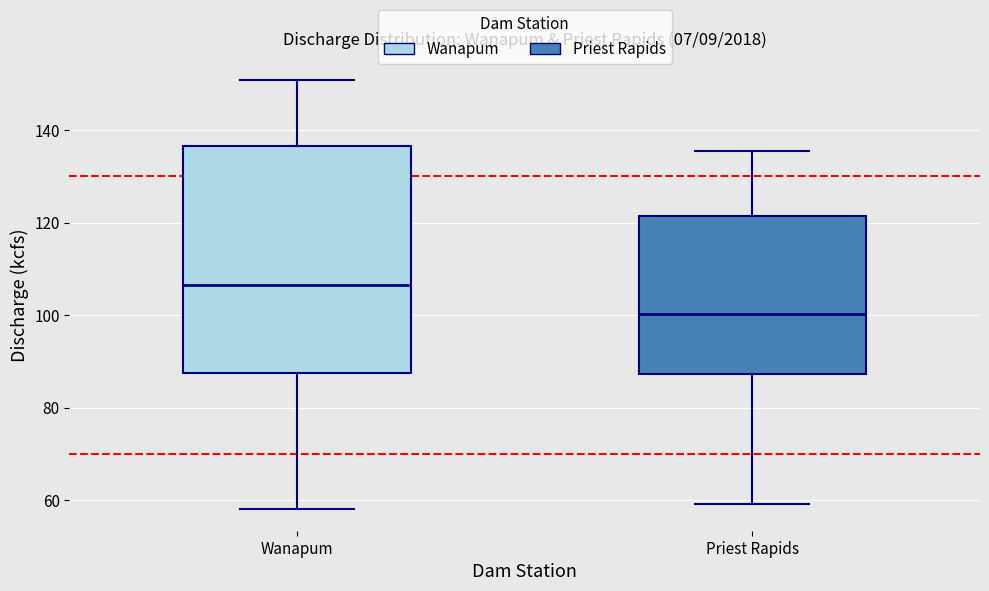

Reading left to right, transcribe this box plot: for each box, give where its median line is, the range the box spans, and where its two whiskers end, as read against the y-axis. The values are not printed on the chart, so give them approximately, as read against the axis.

Wanapum: median 106, box 88 to 136, whiskers 58 to 150
Priest Rapids: median 100, box 88 to 122, whiskers 60 to 136